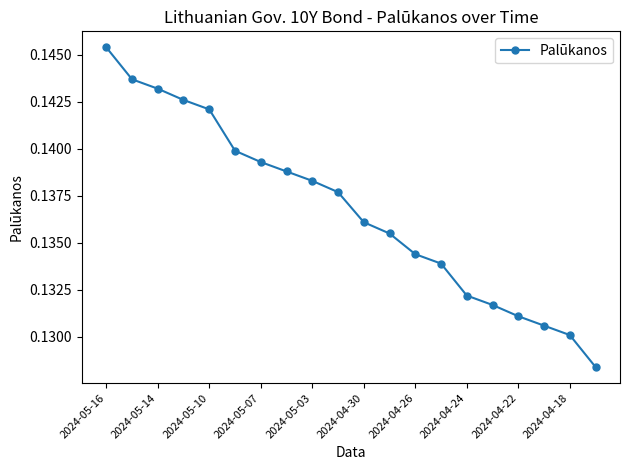

What is the sum of all values?

2.7